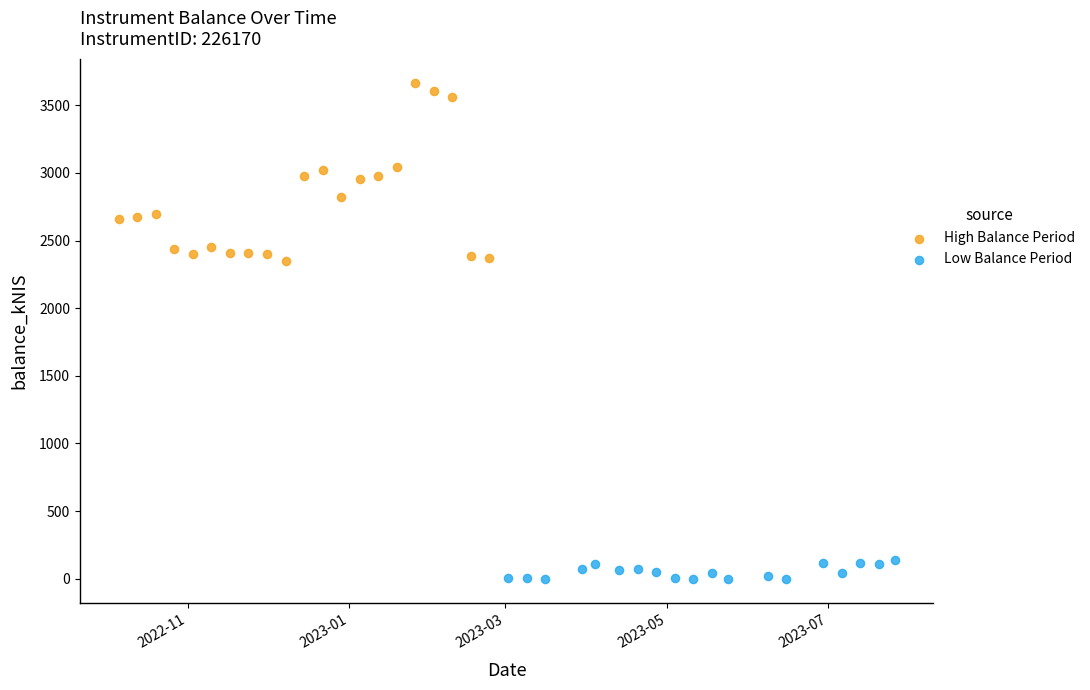

Which series contains the highest Y value?

High Balance Period